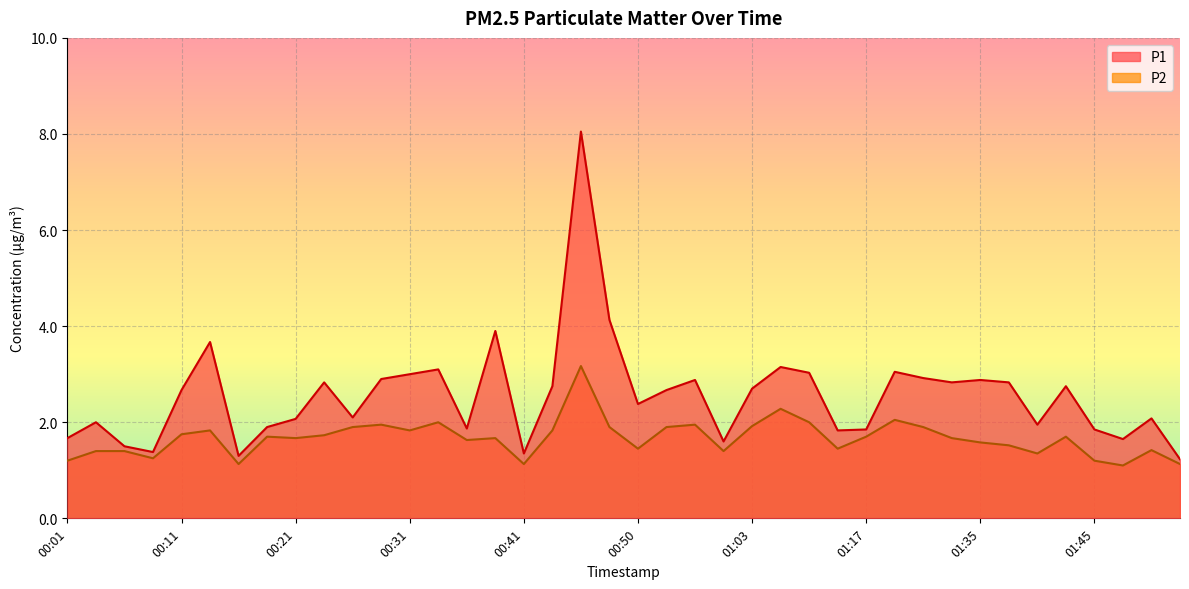

What is the approximate value of P1 at 00:01?

1.7